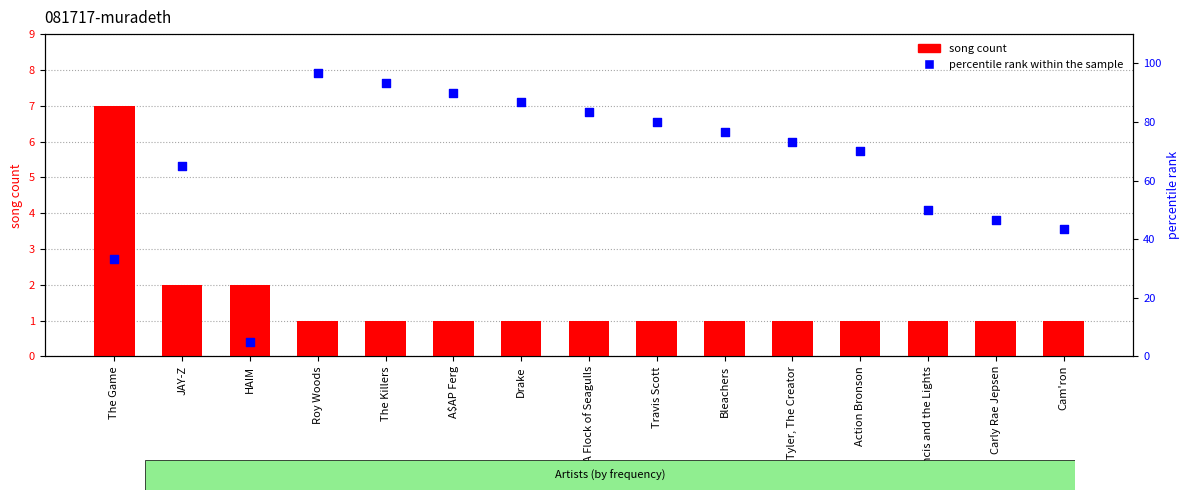

At how many categories does at least one series exceed 91?

2